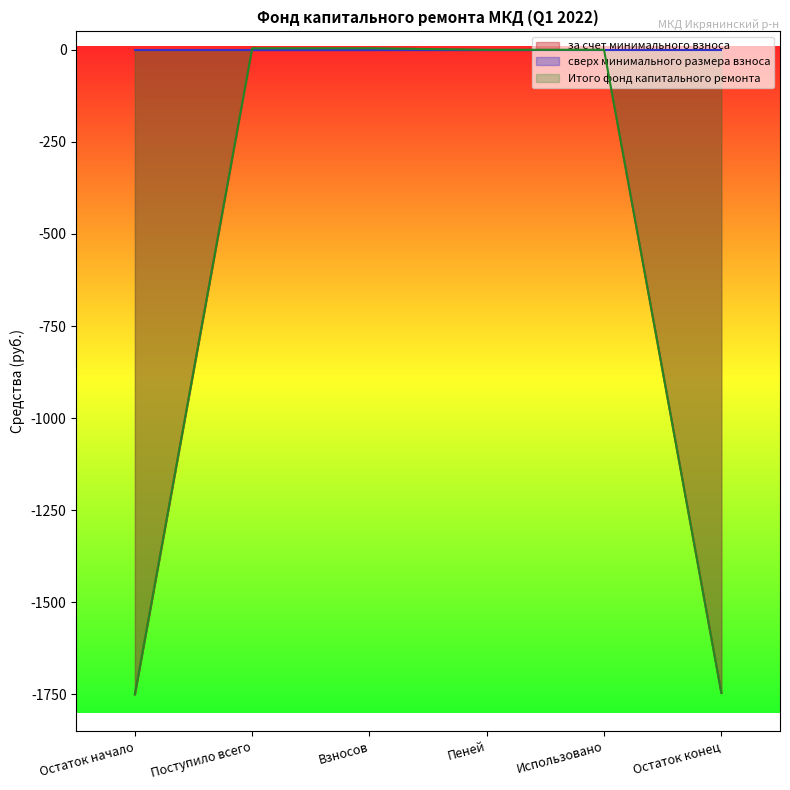

True or false: за счет минимального взноса has more than 2 points higher than both neighbors.

False